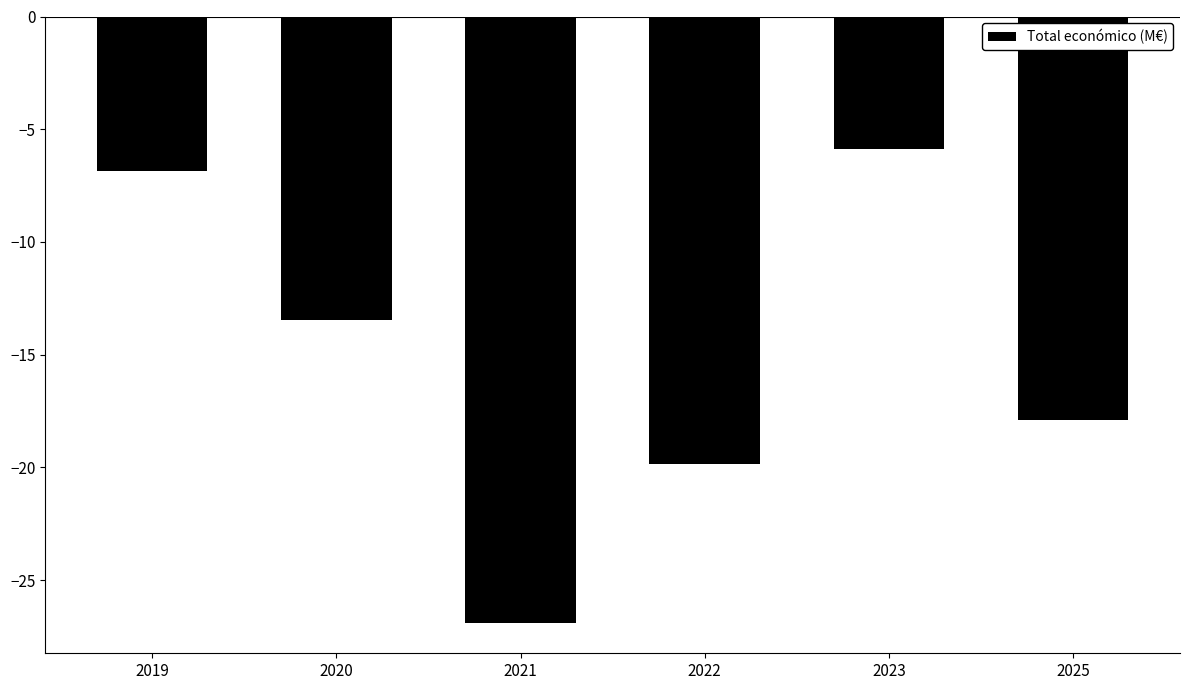

List the labels in order of value, largest first.

2023, 2019, 2020, 2025, 2022, 2021